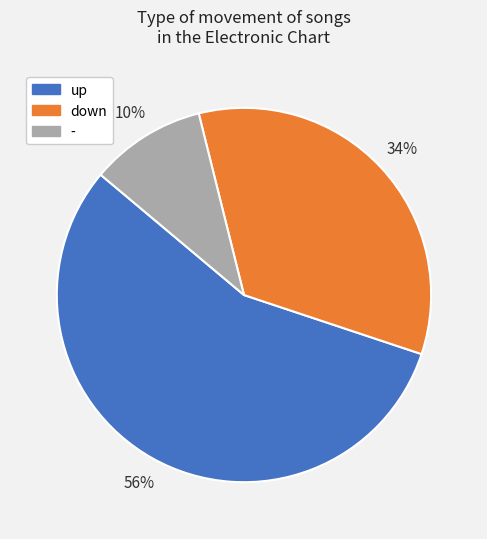

Is it true that up is 56% of the pie?

True